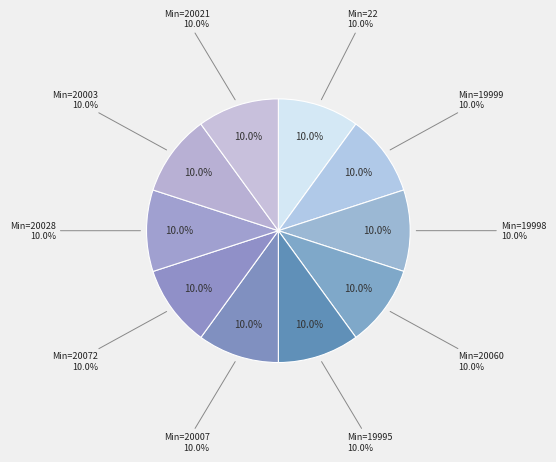

What is the smallest slice in the pie chart?

19998